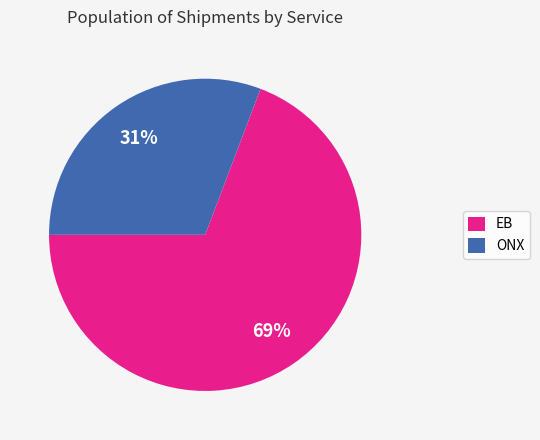

Between EB and ONX, which is larger?

EB